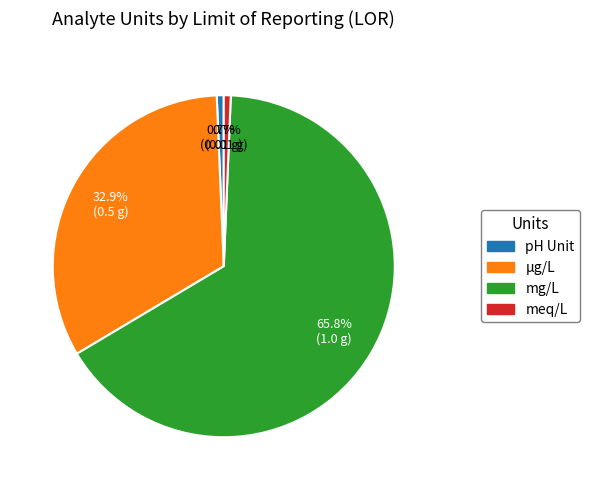

To the nearest percent, what is the combined percentage of pH Unit and mg/L?

66%